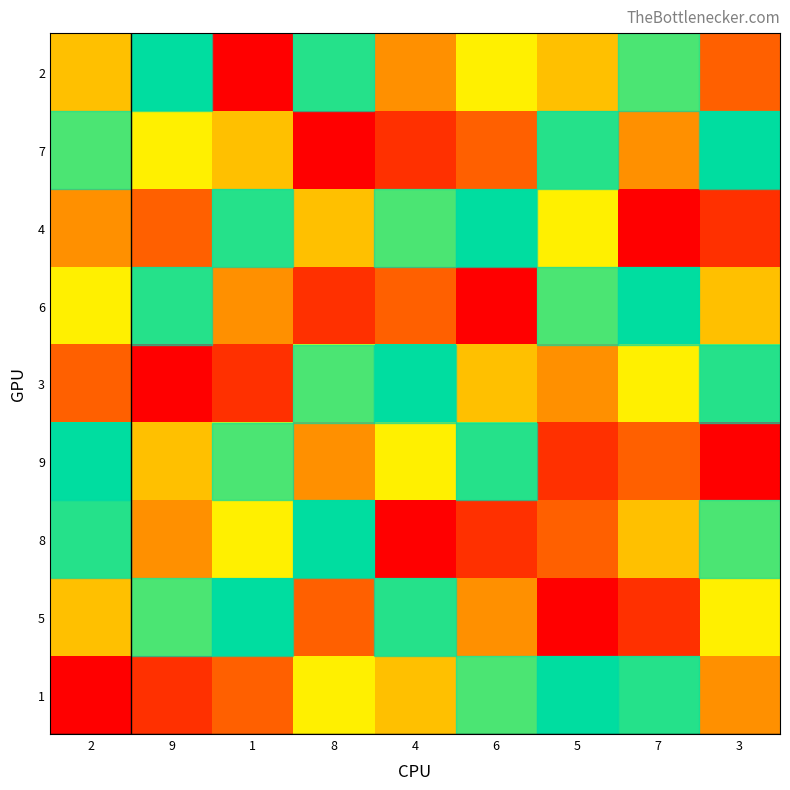

Rank the series by their maximum value, from lowest to highest.

2, 7, 4, 6, 3, 9, 8, 5, 1